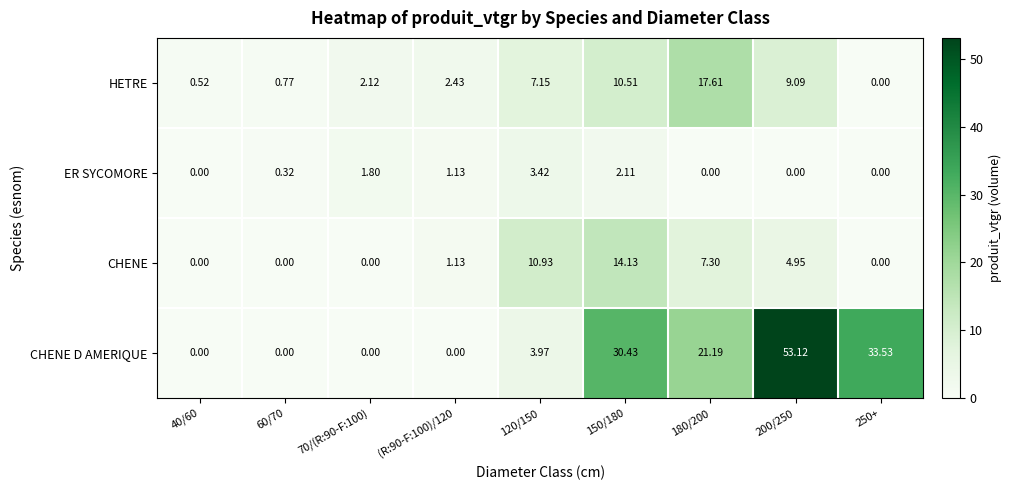

Count the number of categories in the chart.

9